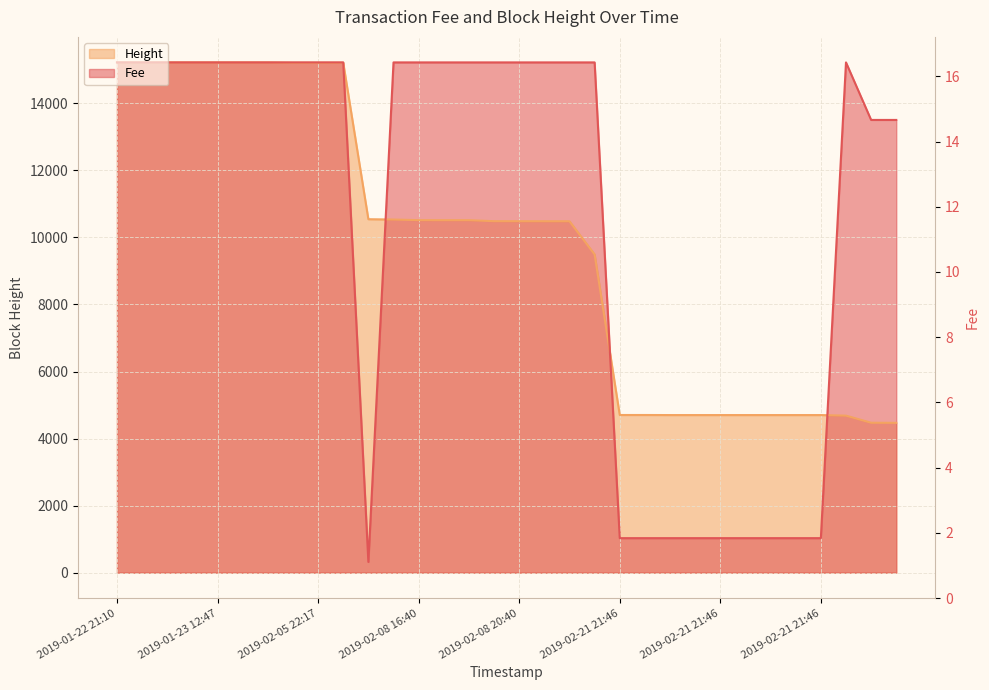

Which has a higher value, 2019-02-21 21:46 or 2019-02-08 16:34?

2019-02-08 16:34